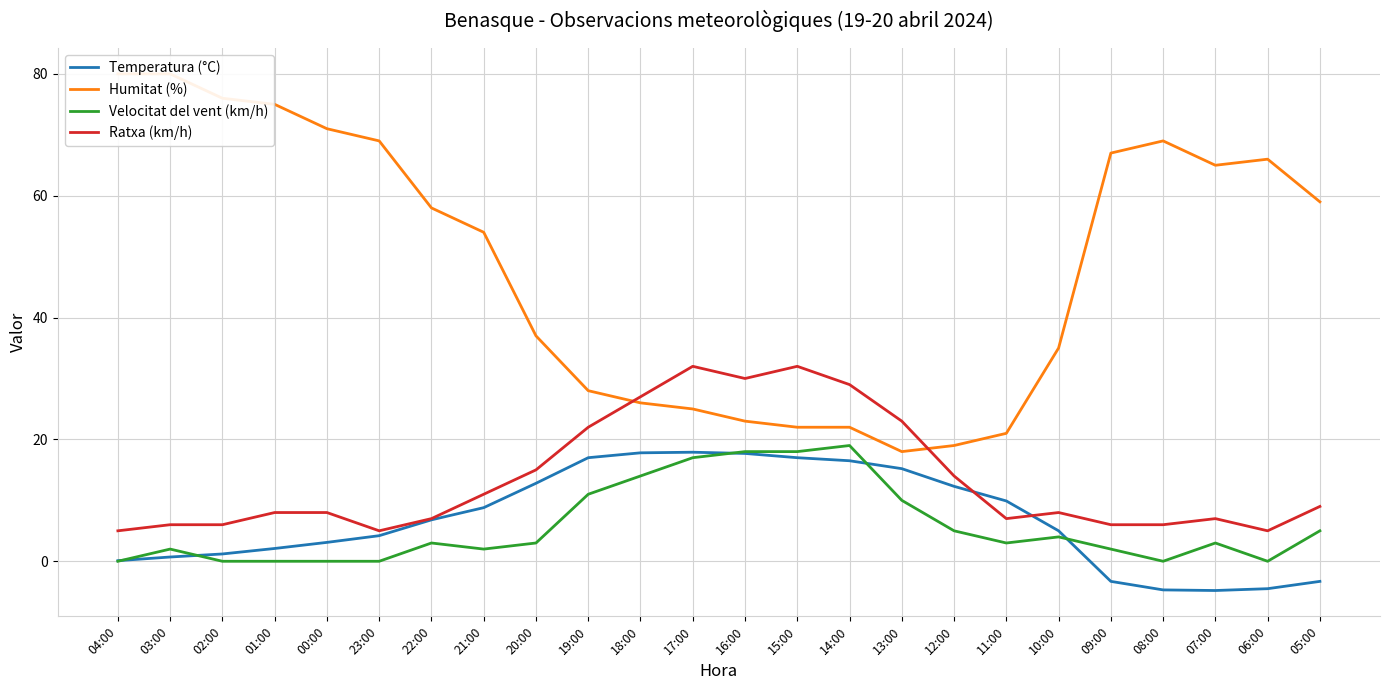

Which series has the widest spread of values?

Humitat (%)